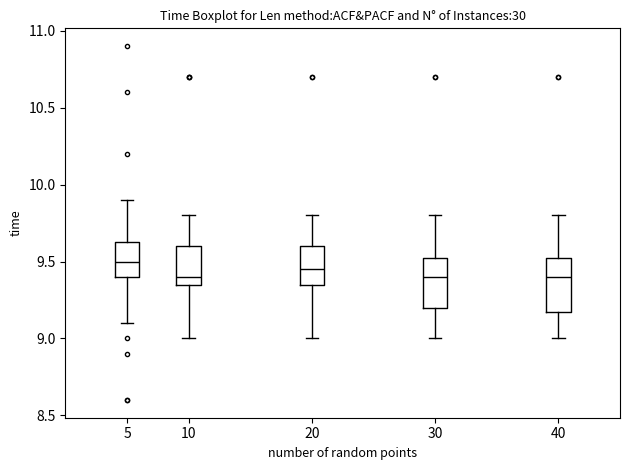

Which box has the highest median line?

5